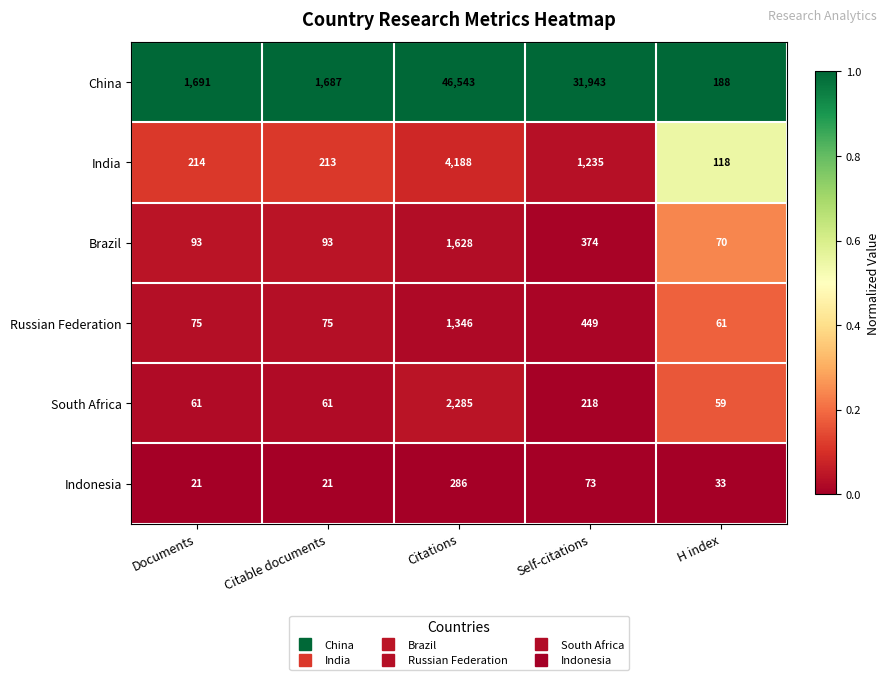

At which category is the sum across all series the highest?

Citations